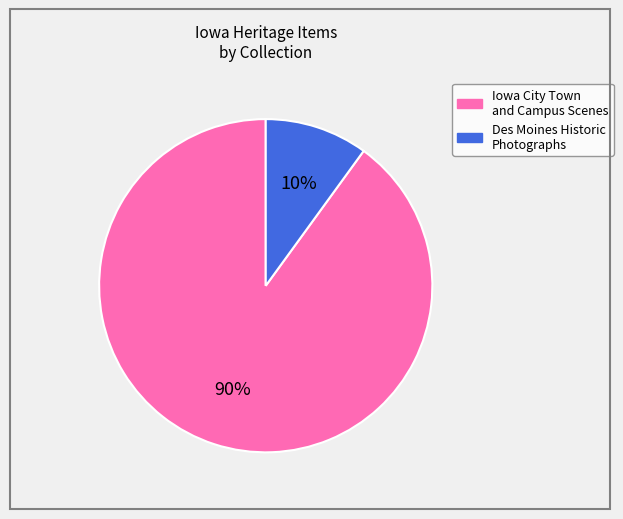

Does any single category account for the majority?

Yes